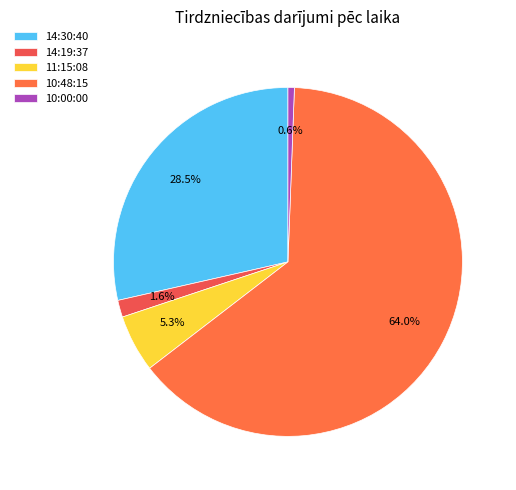

Which category has the smallest portion of the pie?

10:00:00